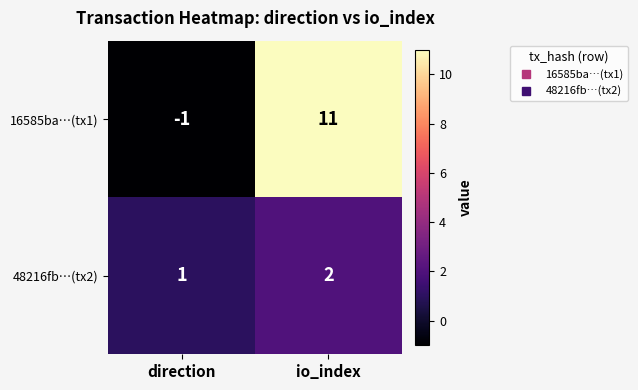

At how many categories does at least one series exceed 7?

1